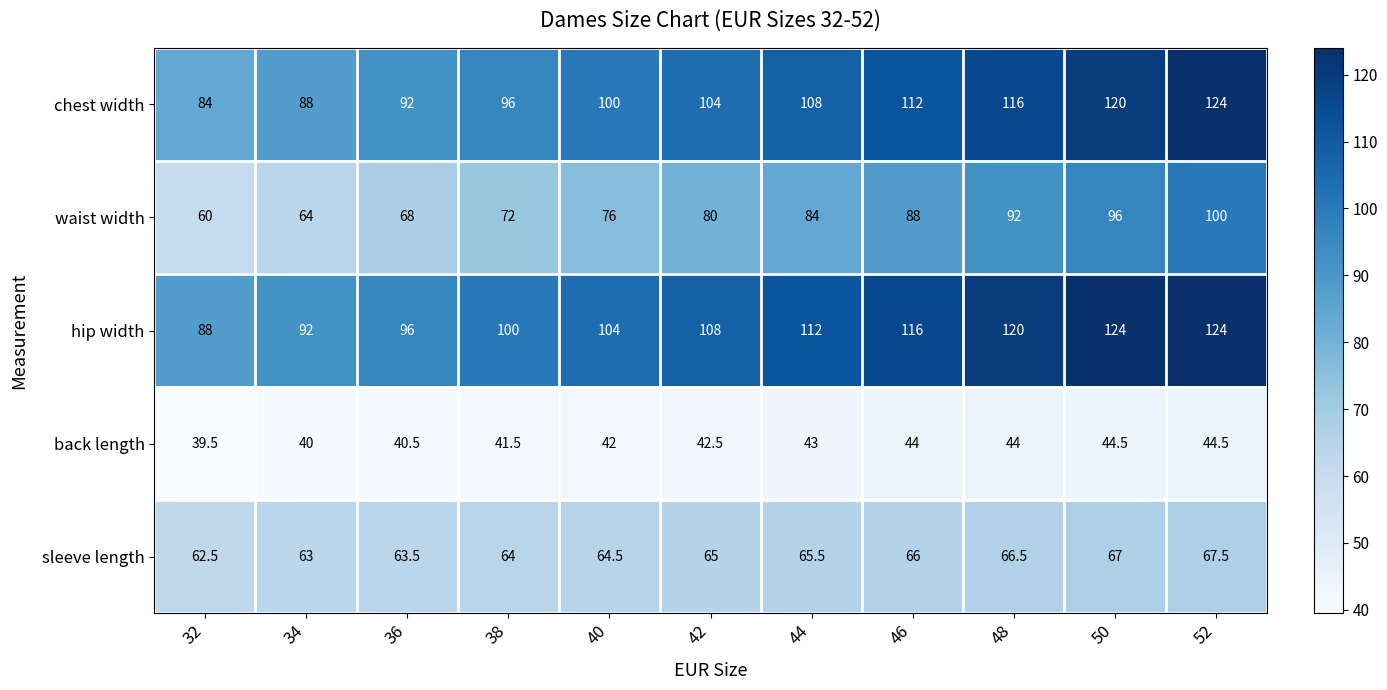

At how many categories does at least one series exceed 46?

11